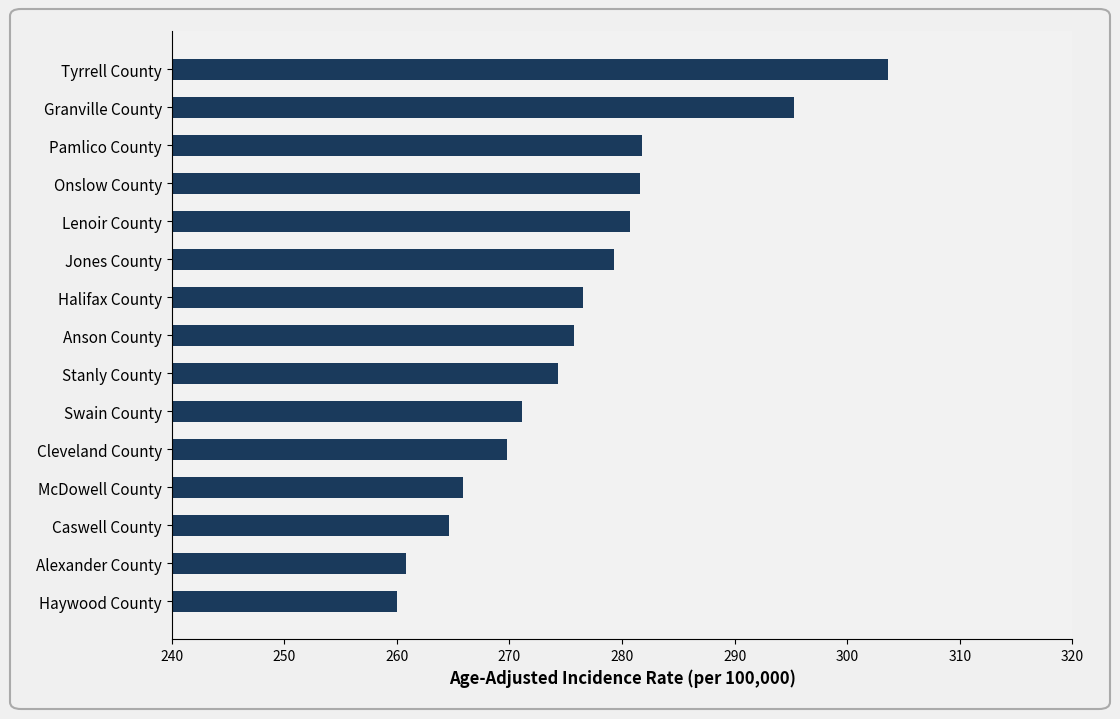

What is the sum of the values at McDowell County and Granville County?

561.2